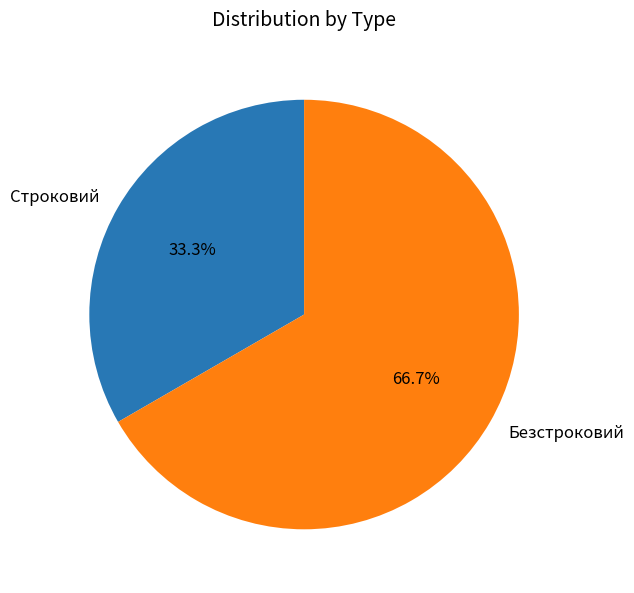

To the nearest percent, what portion does Безстроковий represent?

67%